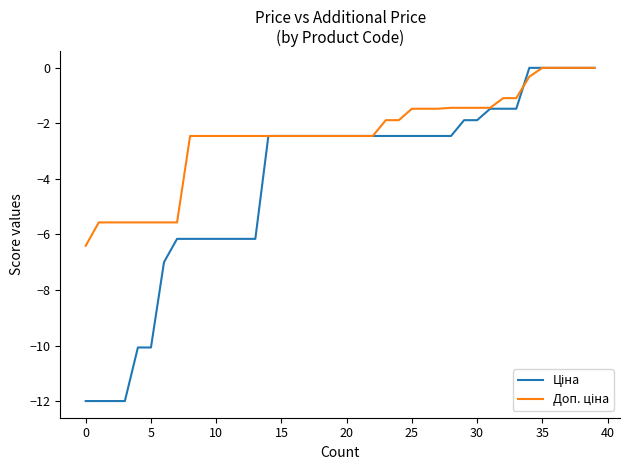

Count the number of categories in the chart.

40